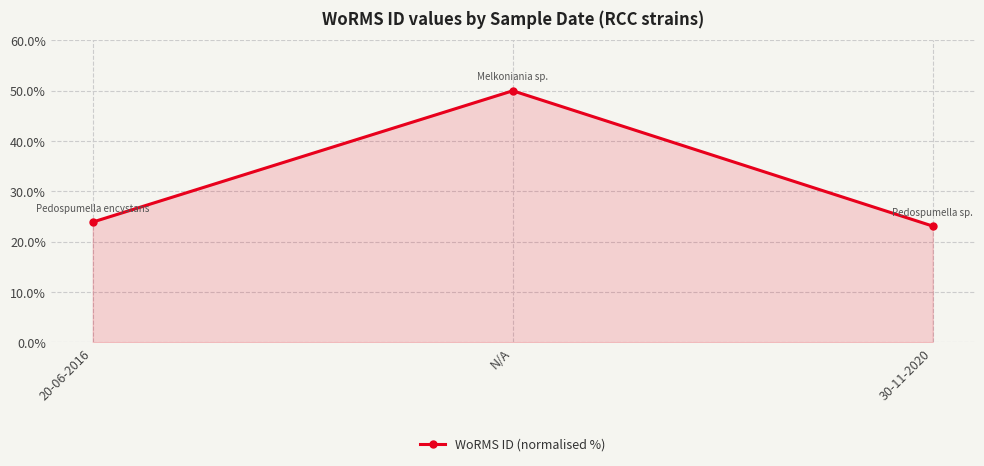

Read the value at N/A.

50.0